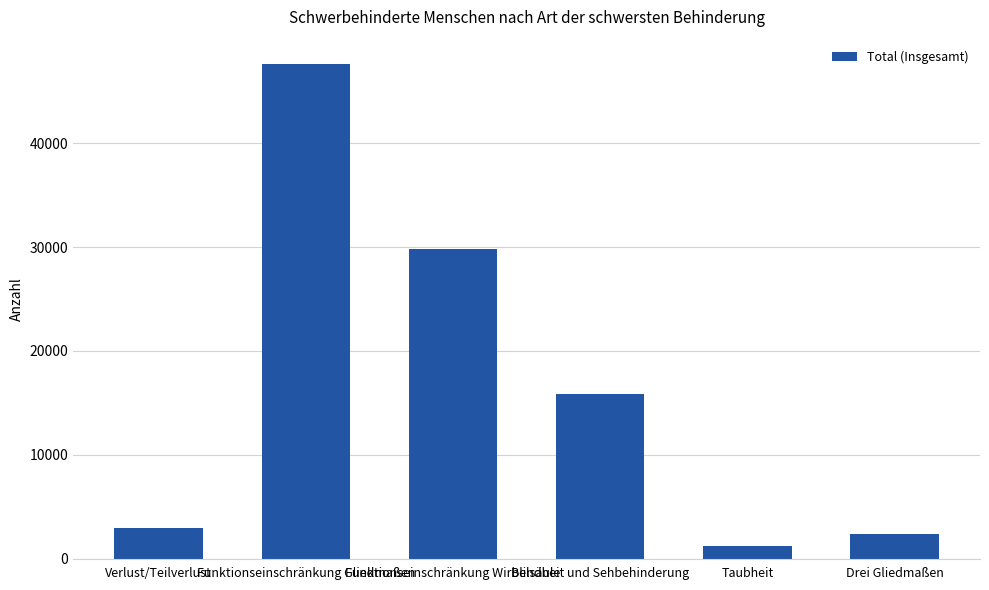

Which category has the highest value across all series?

Funktionseinschränkung Gliedmaßen